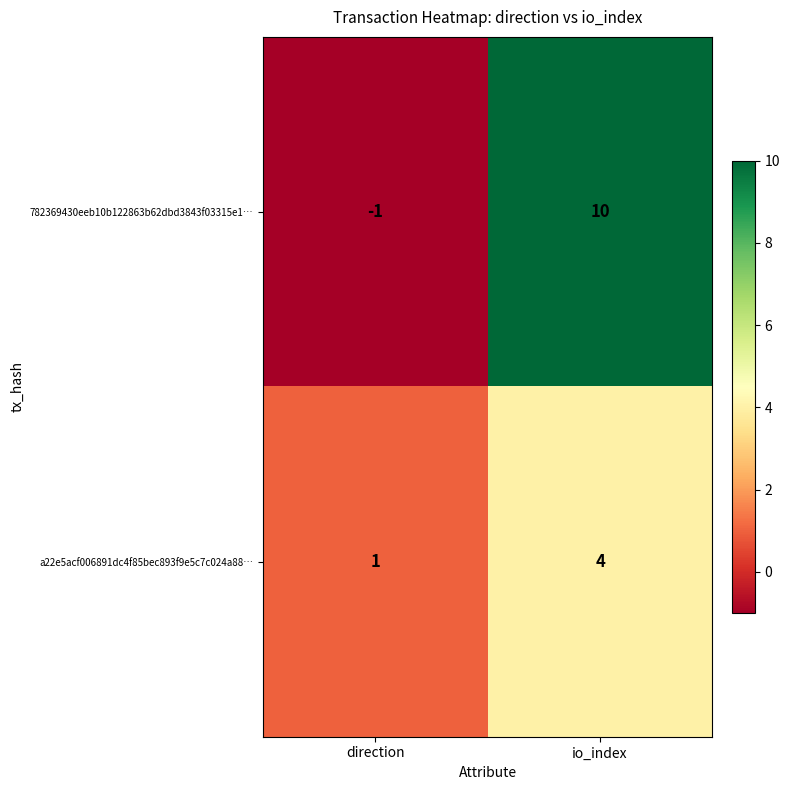

What is the total value across all series at io_index?

14